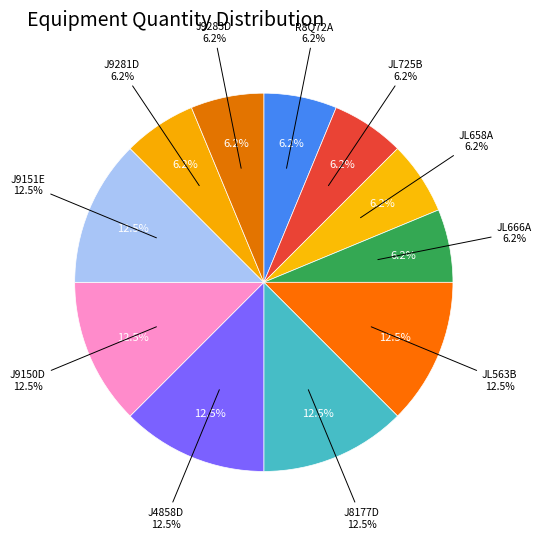

How many segments does this pie chart have?

11